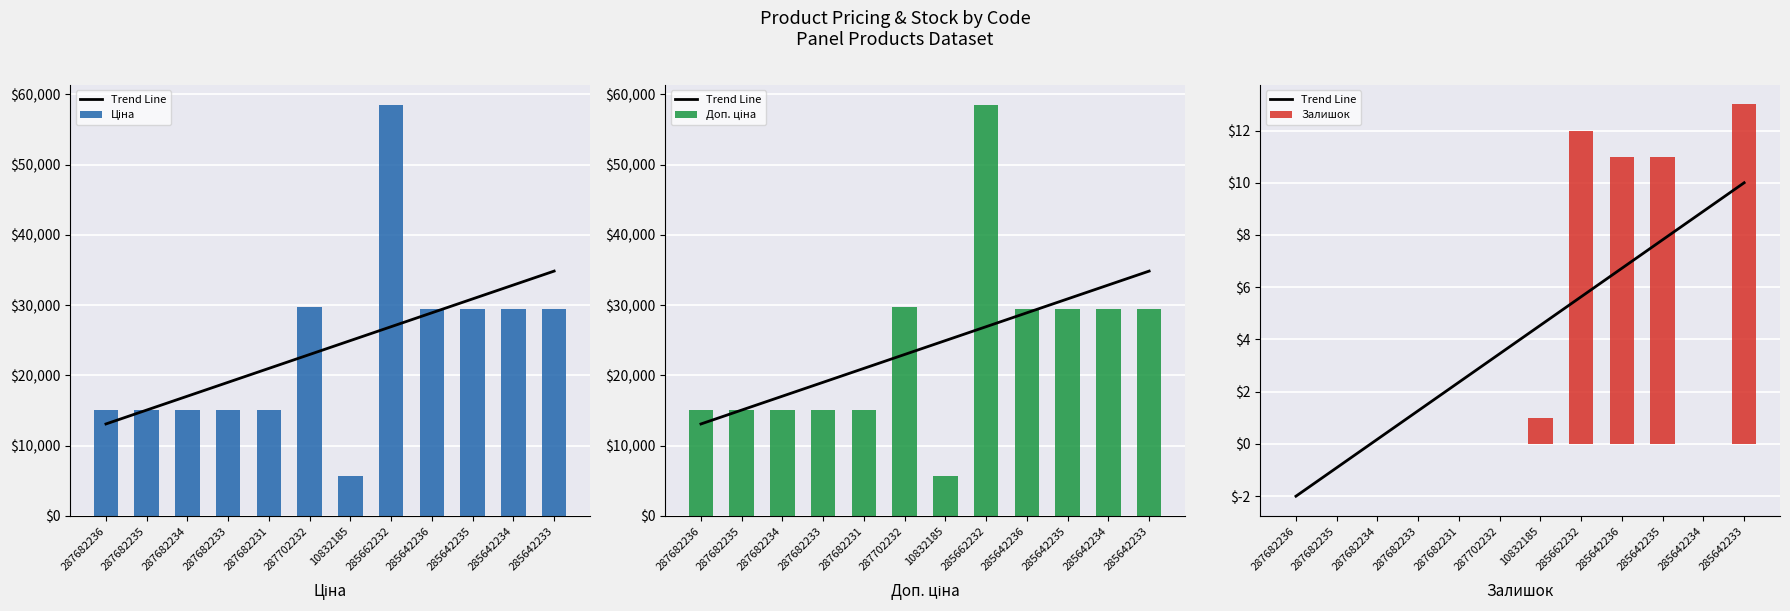

Is it true that Доп. ціна equals 58426.5 at 285662232?

True